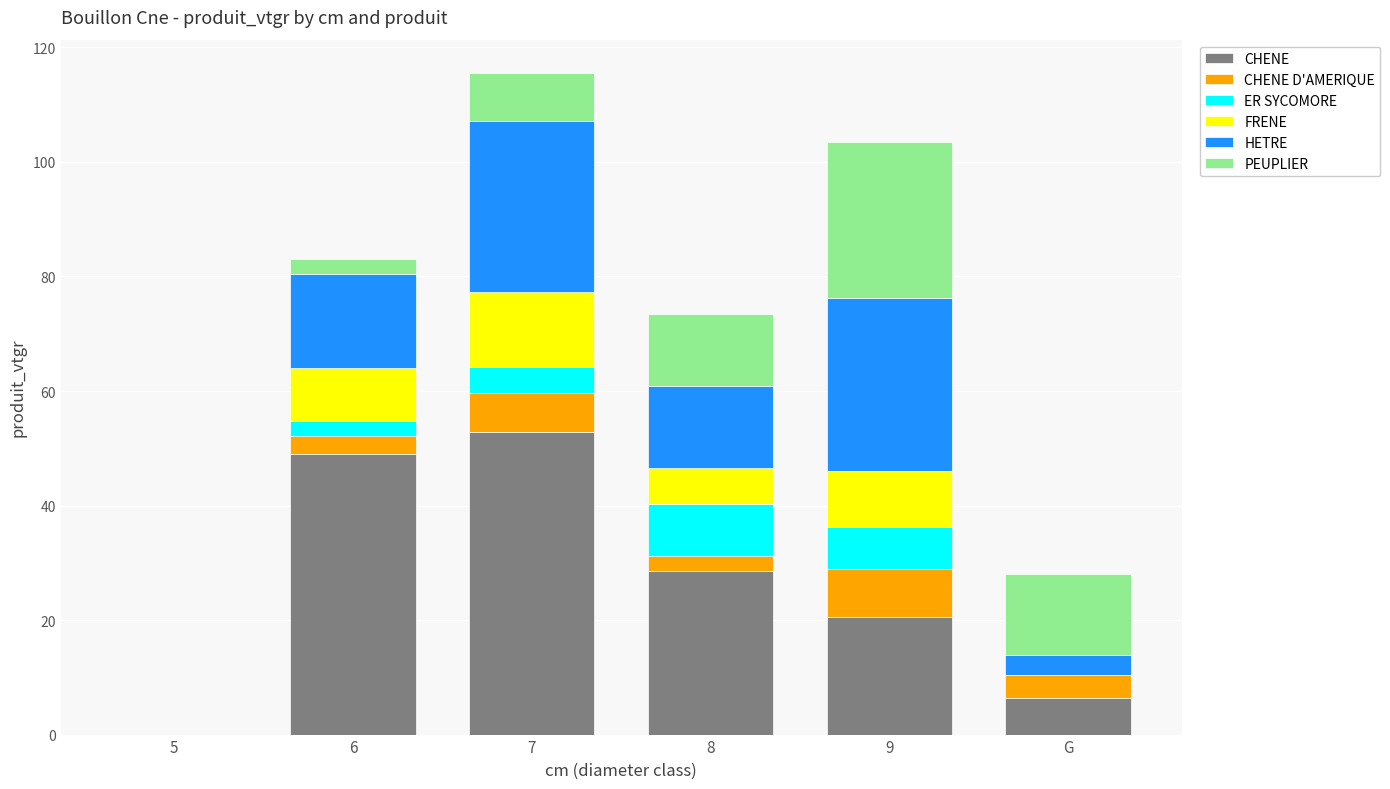

At which category is the sum across all series the highest?

7